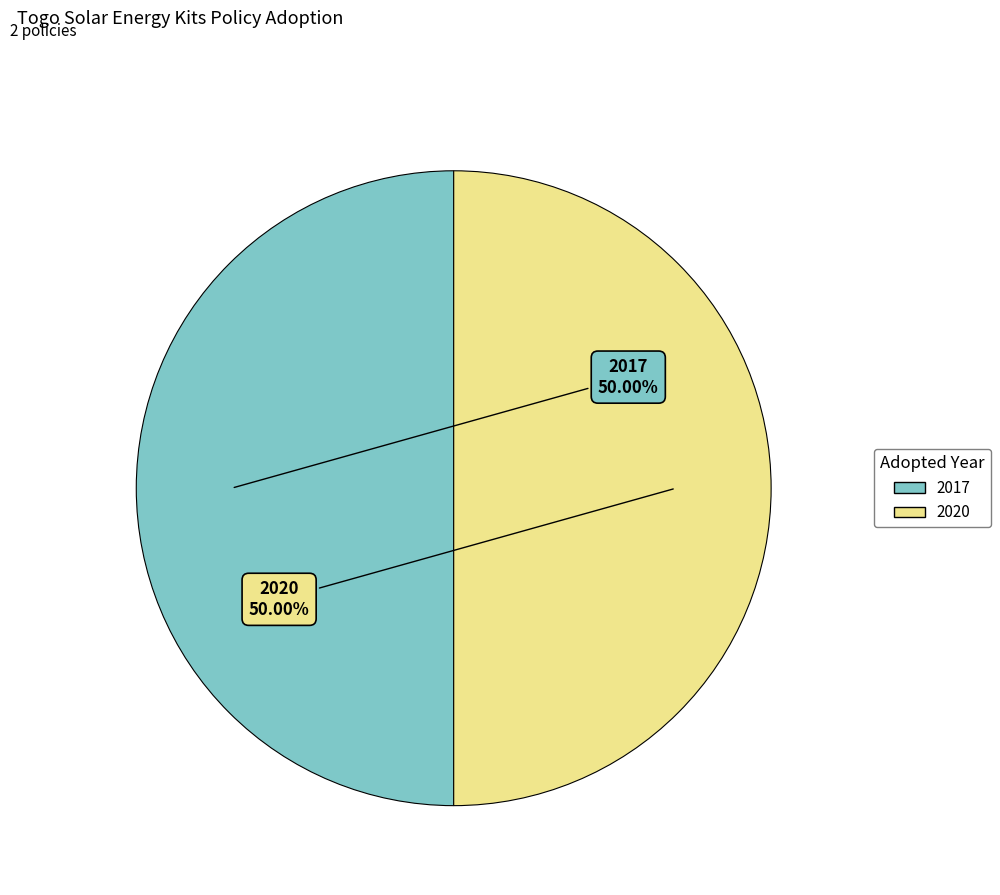

What is the ratio of the value at 2017 to the value at 2020?

1.0